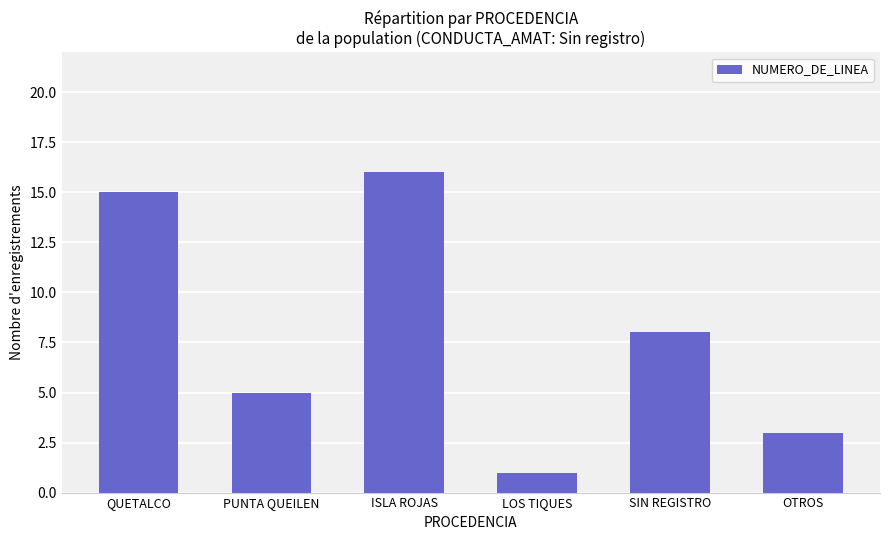

List the labels in order of value, largest first.

ISLA ROJAS, QUETALCO, SIN REGISTRO, PUNTA QUEILEN, OTROS, LOS TIQUES